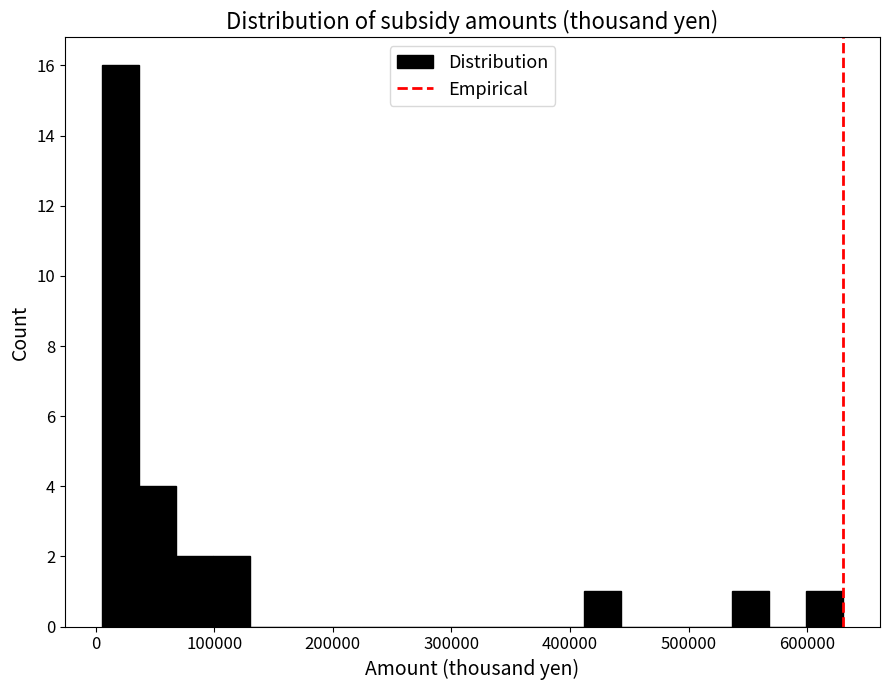

Read against the x-axis, roughly where is the centre of the tallest bar?

20000